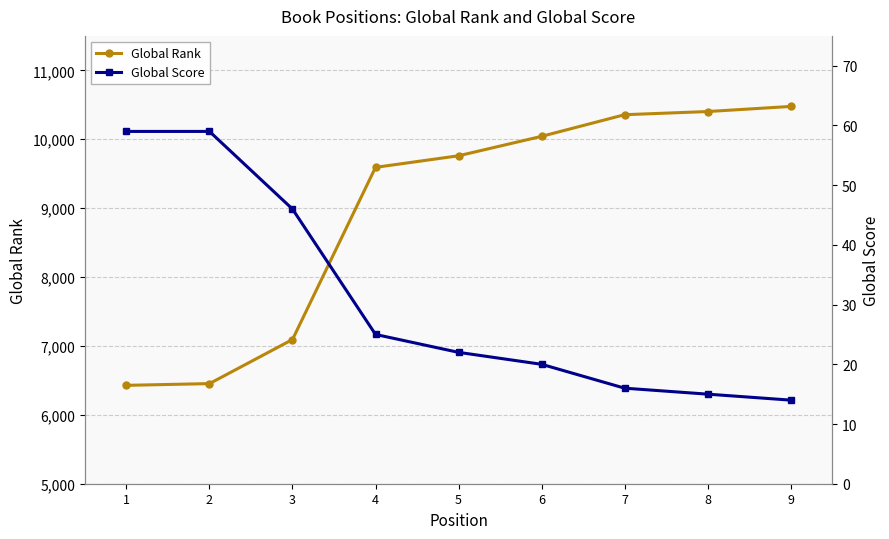

How many lines are shown in the chart?

2